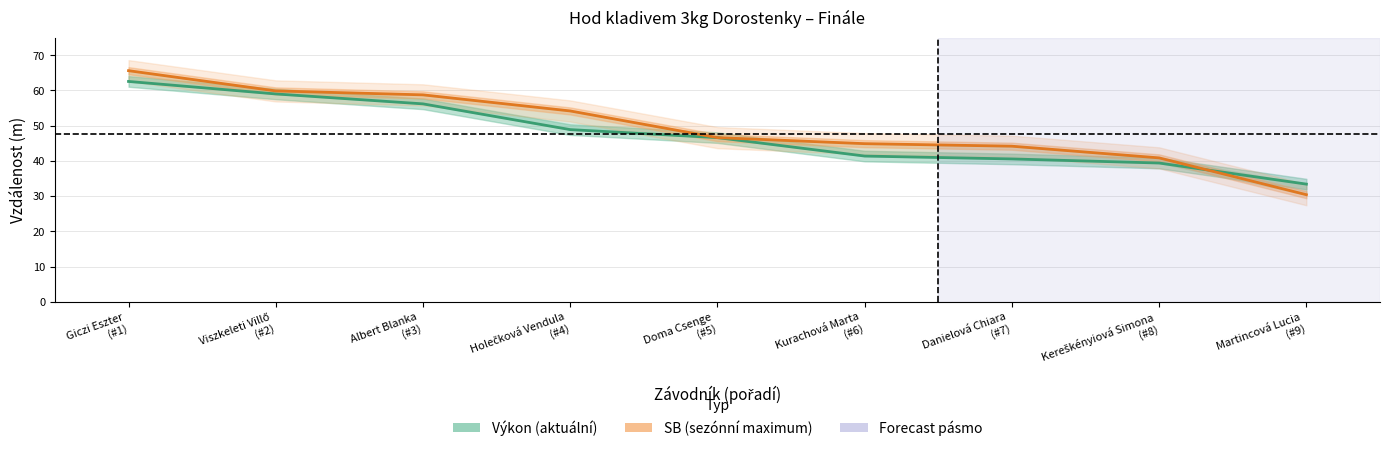

True or false: Výkon (aktuální) and SB (sezónní maximum) cross at least once.

True